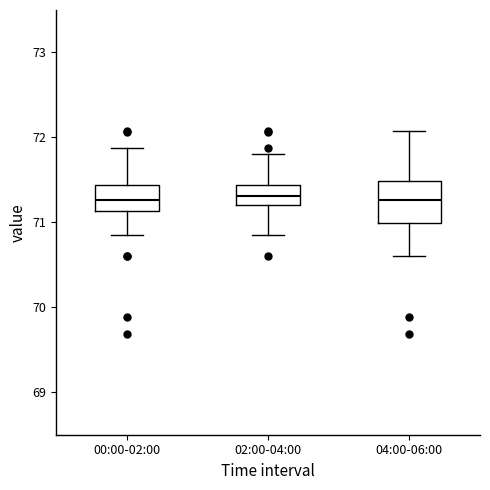

Reading left to right, read every box against the y-axis: the position of its median line, the range the box covers, and the ends of its whiskers. The values are not printed on the chart, so give them approximately, as read against the axis.

00:00-02:00: median 71.3, box 71.1 to 71.4, whiskers 70.9 to 71.9
02:00-04:00: median 71.3, box 71.2 to 71.4, whiskers 70.9 to 71.8
04:00-06:00: median 71.3, box 71.0 to 71.5, whiskers 70.6 to 72.1